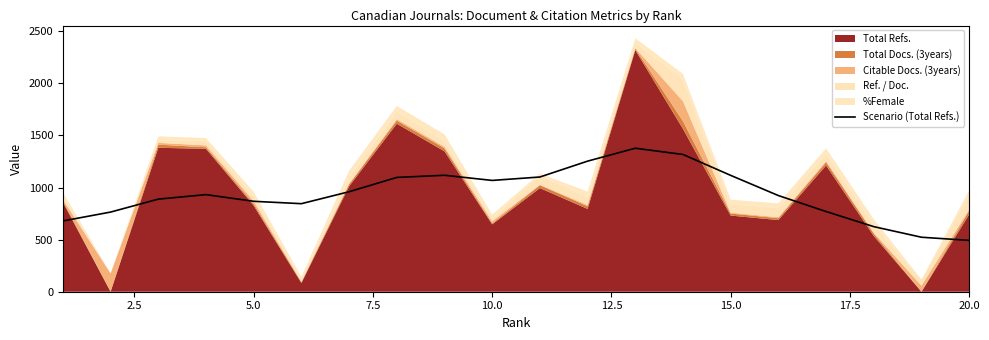

What is the maximum value for Scenario (Total Refs.)?

1377.7